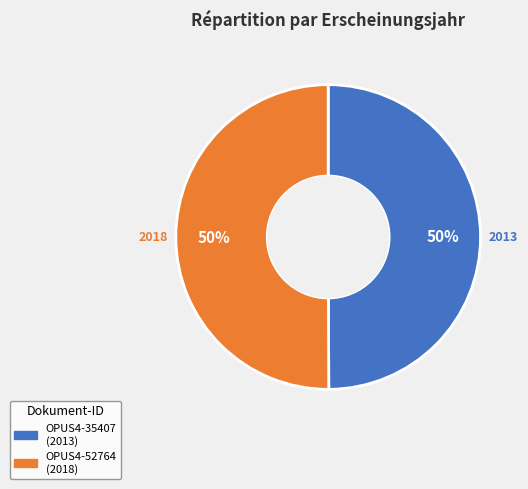

True or false: OPUS4-52764 accounts for 58% of the total.

False